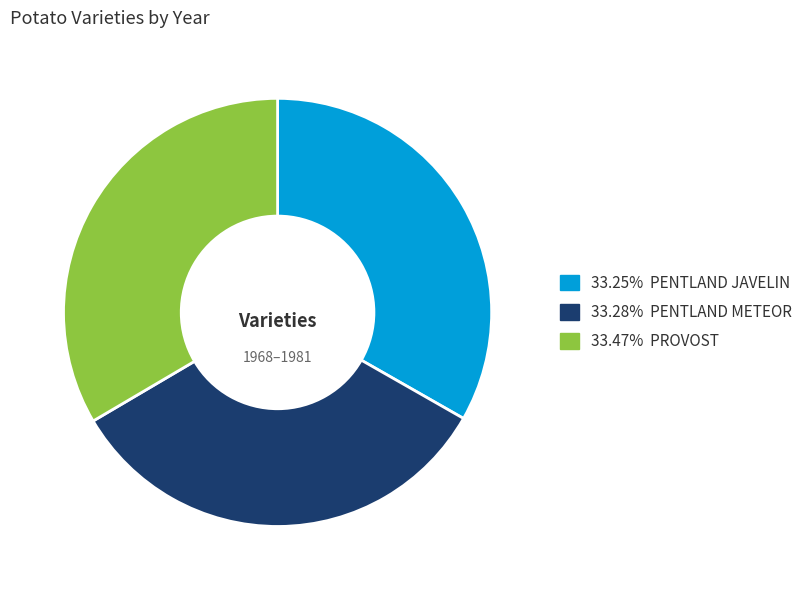

Is there a majority slice in this chart?

No